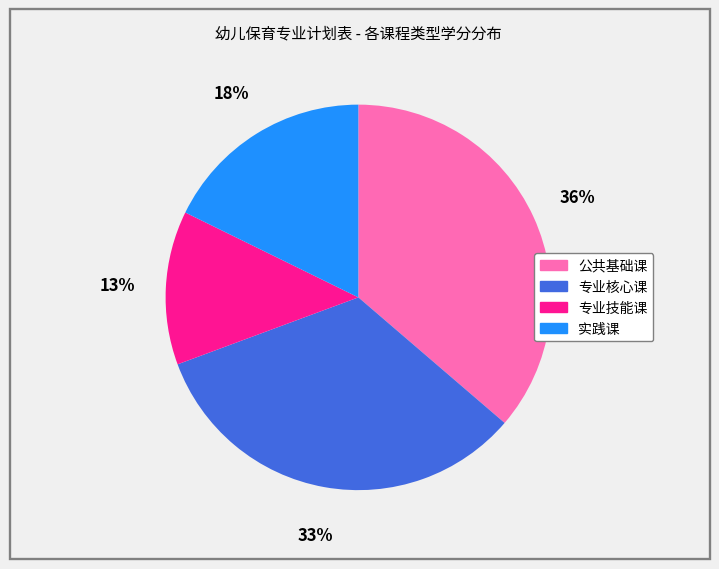

Count the number of slices in the pie.

4